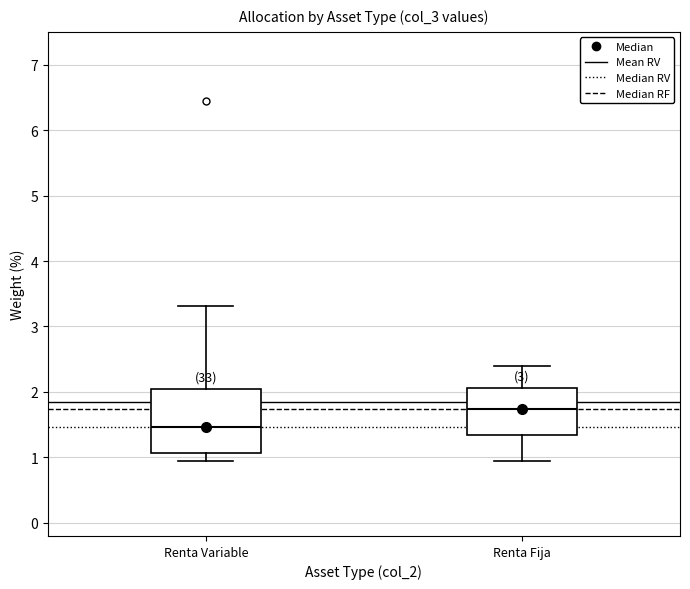

Where is the upper edge of the box for Renta Fija on the y-axis? The values are not printed on the chart, so give them approximately, as read against the axis.

2.1